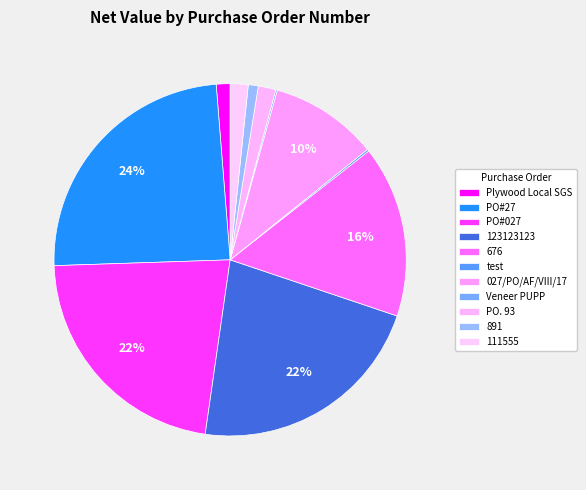

Rank the categories by value from highest to lowest.

PO#27, PO#027, 123123123, 676, 027/PO/AF/VIII/17, 111555, PO. 93, Plywood Local SGS, 891, test, Veneer PUPP